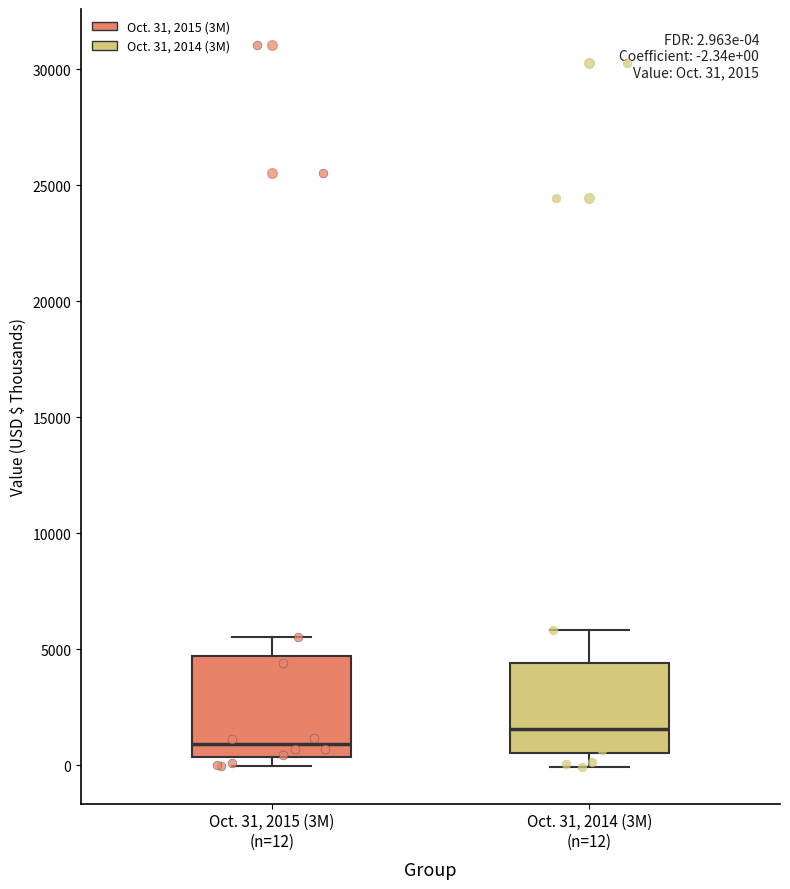

Which box has the lowest median line?

Oct. 31, 2015 (3M) (n=12)